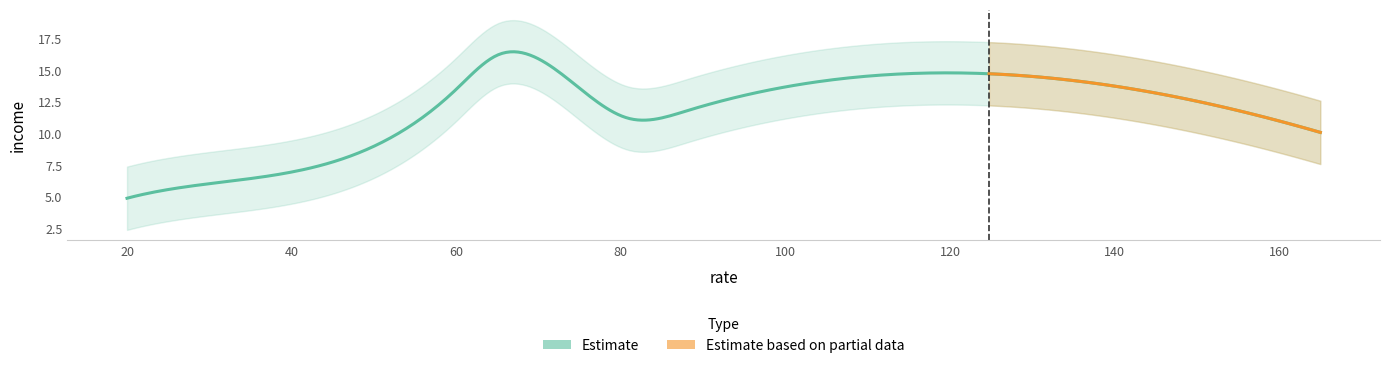

At which category does the chart reach its minimum across all series?

20